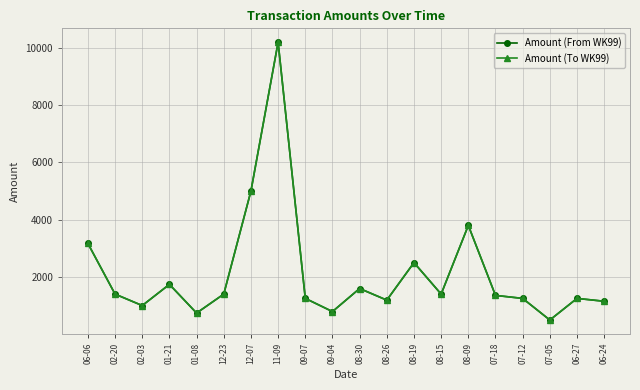

True or false: Amount (From WK99) has a value of 2499 at 08-19.

True